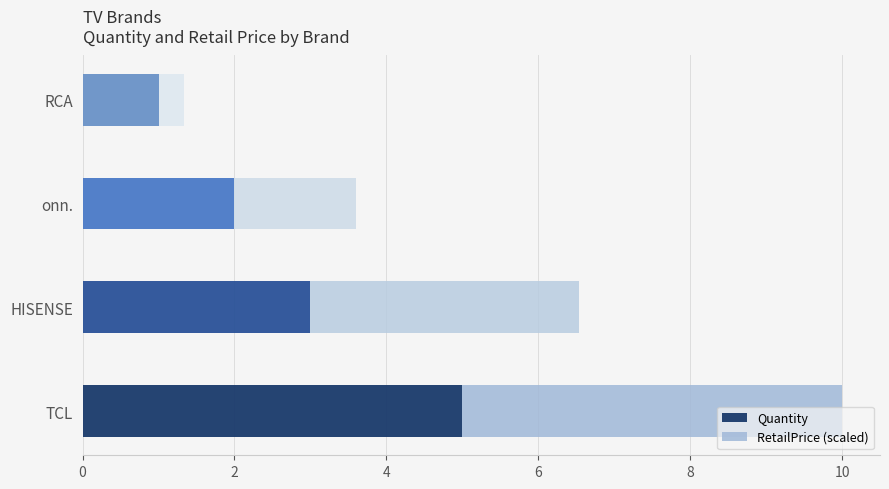

Rank the categories by Quantity value from highest to lowest.

TCL, HISENSE, onn., RCA